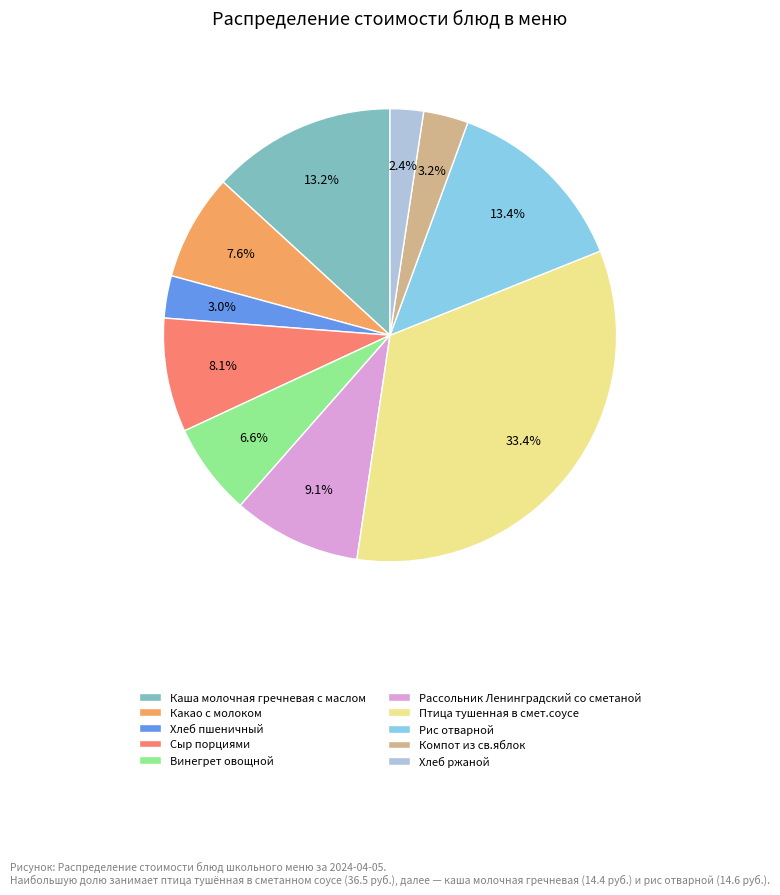

Which slice is the smallest?

Хлеб ржаной